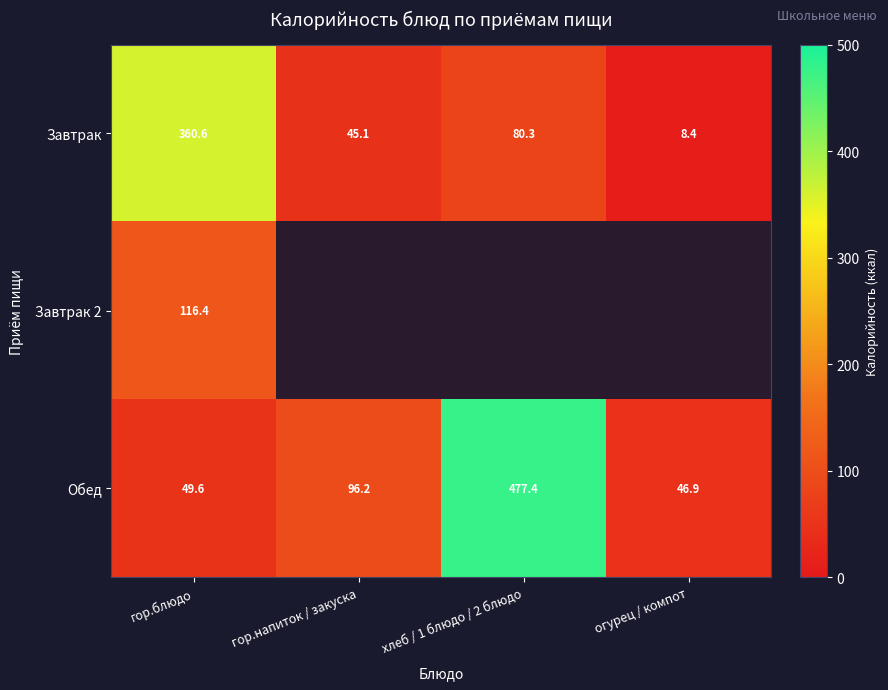

At which label does Обед reach its minimum?

огурец / компот